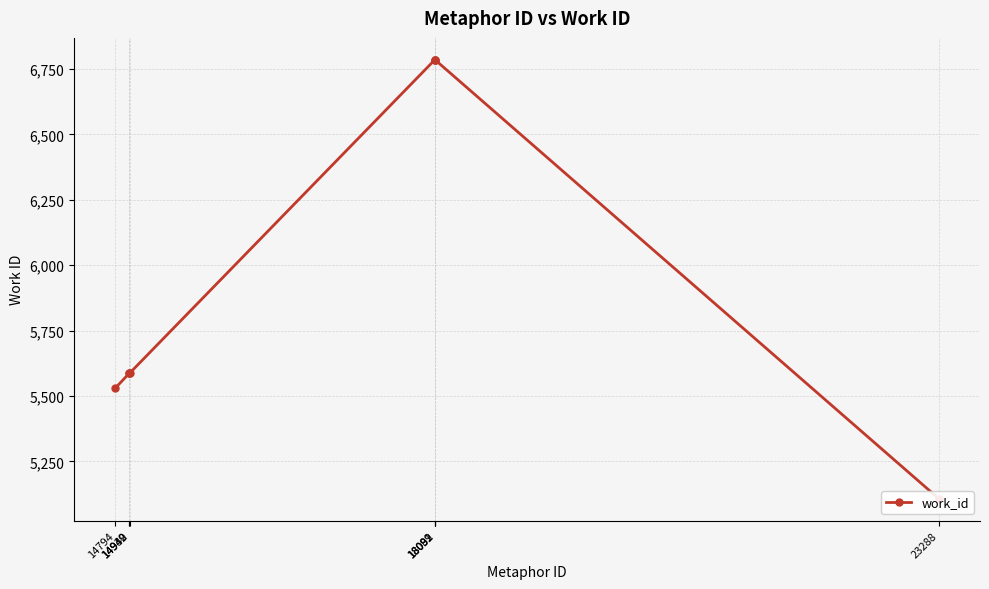

What is the minimum value shown in the chart?

5107